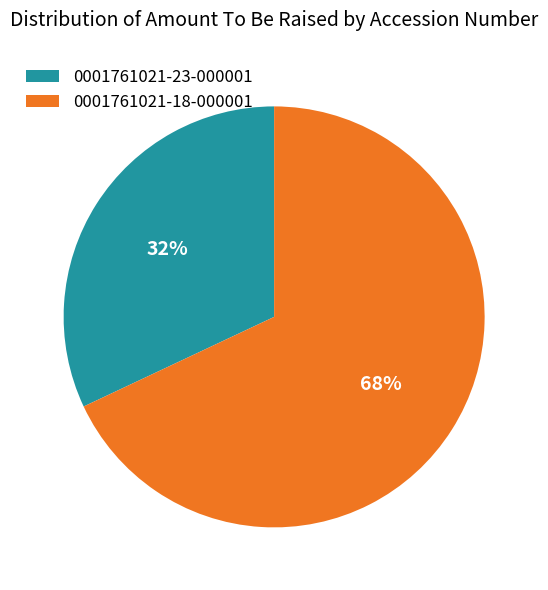

True or false: 0001761021-18-000001 accounts for 82% of the total.

False